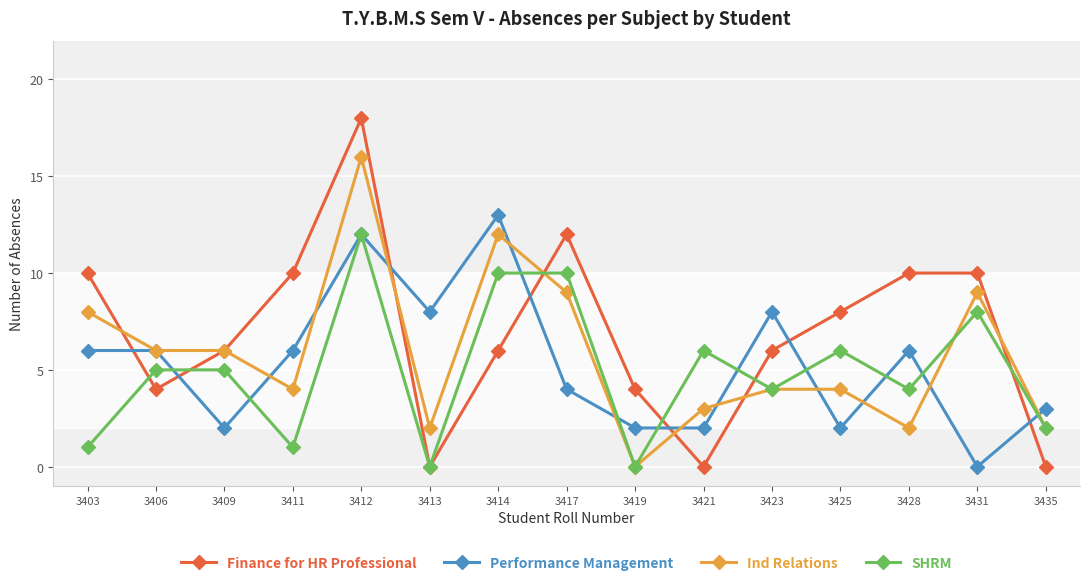

What is the value of the SHRM point at the 5th from the left?

12